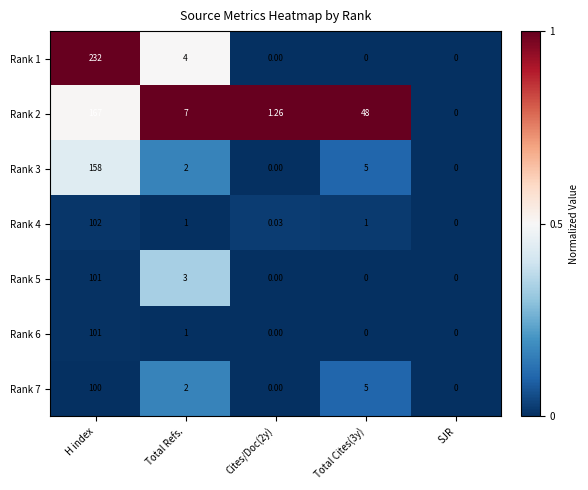

Which category has the highest value across all series?

H index